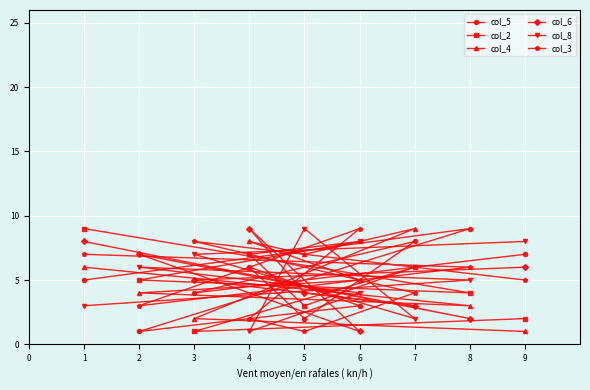

What is the highest value of the col_6 series?

9